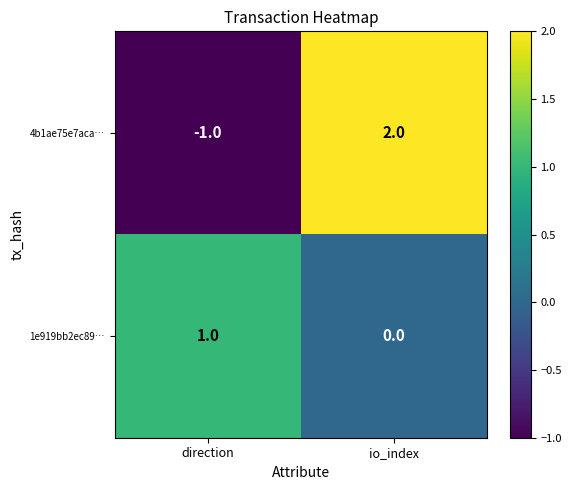

Which series has the largest range (max minus min)?

4b1ae75e7aca…